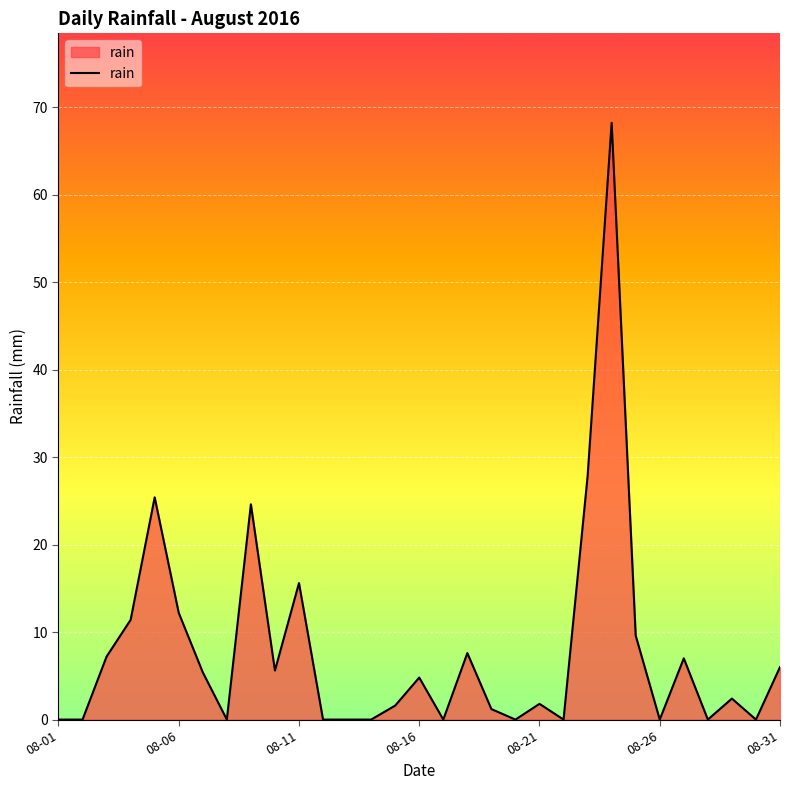

What is the maximum value shown in the chart?

68.2